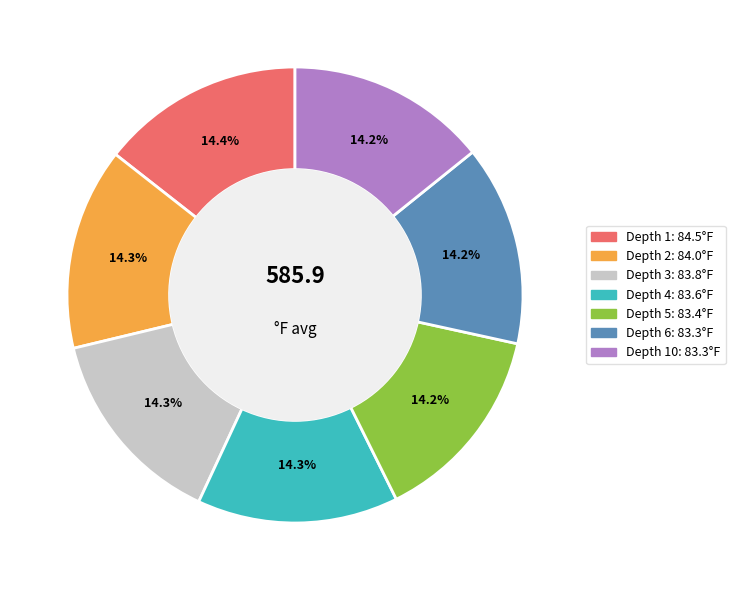

Does any single category account for the majority?

No